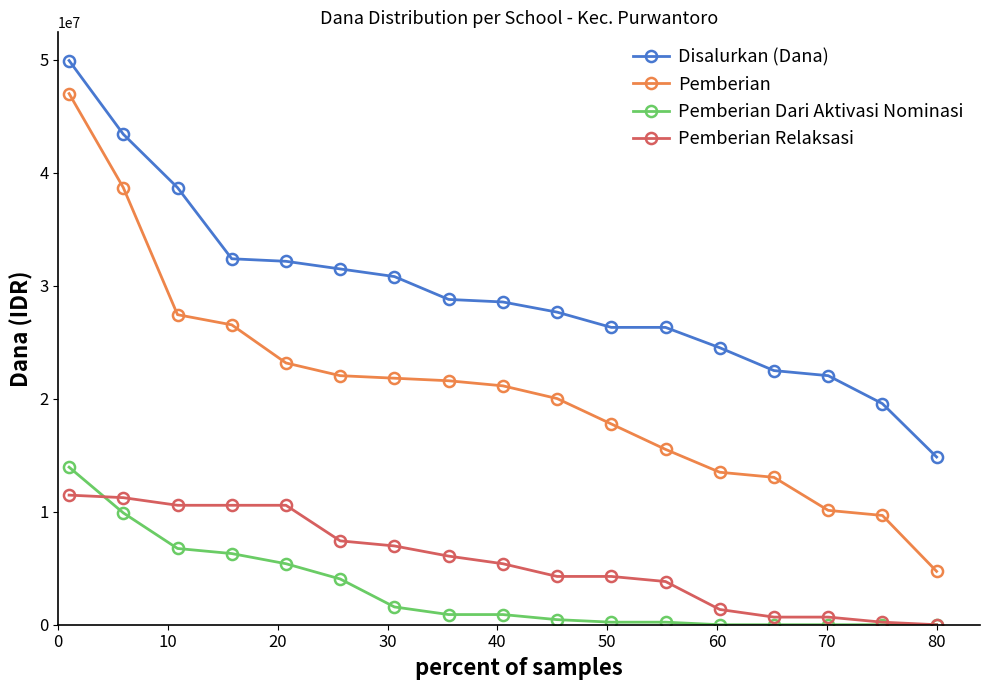

True or false: Pemberian Dari Aktivasi Nominasi and Pemberian cross at least once.

False